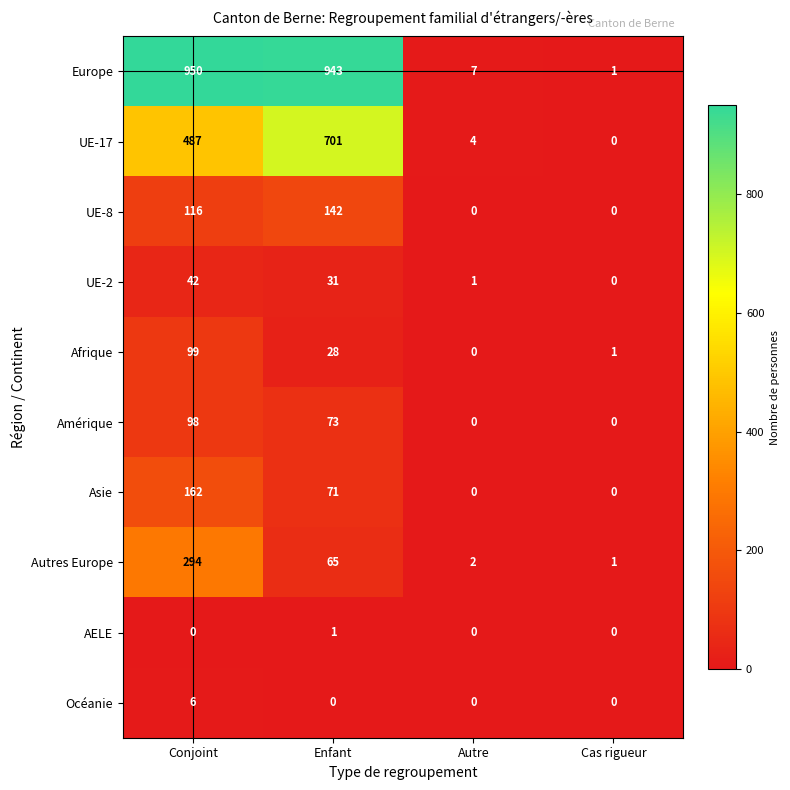

Which category has the lowest value in the Autres Europe series?

Cas rigueur